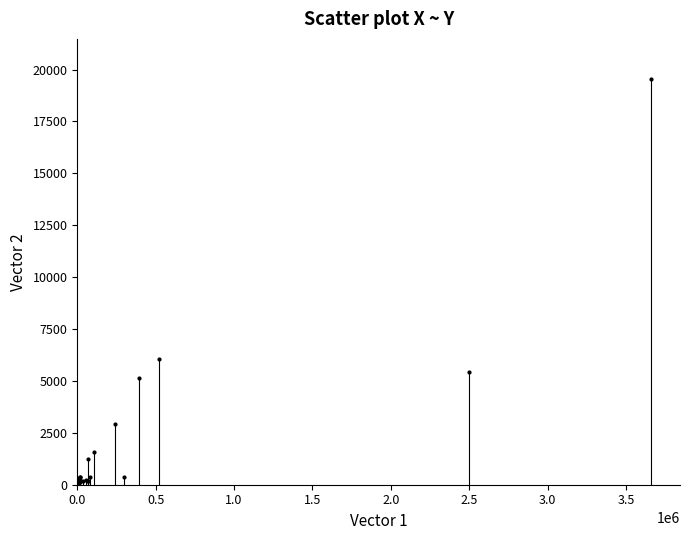

What Y value in the scatter plot is closest to 9817?

6055